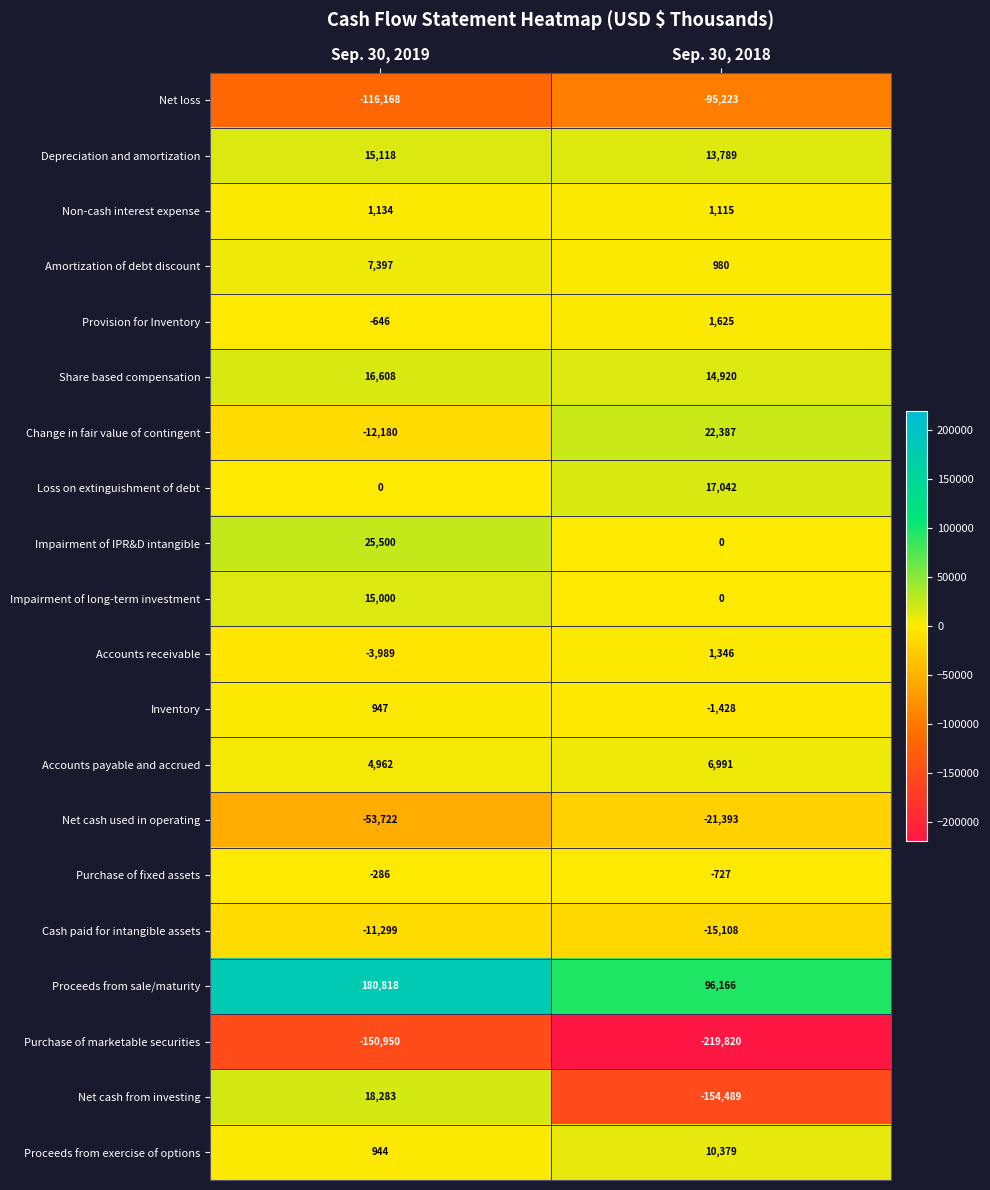

What is the difference between the maximum and minimum values in the Impairment of long-term investment series?

15000